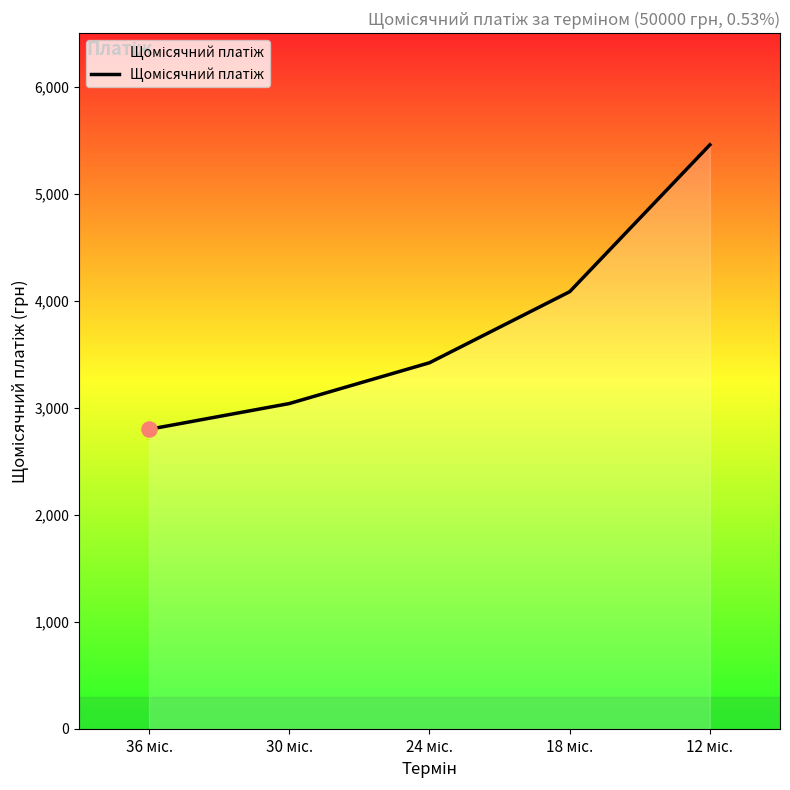

True or false: the data has more than 0 interior local peaks.

False